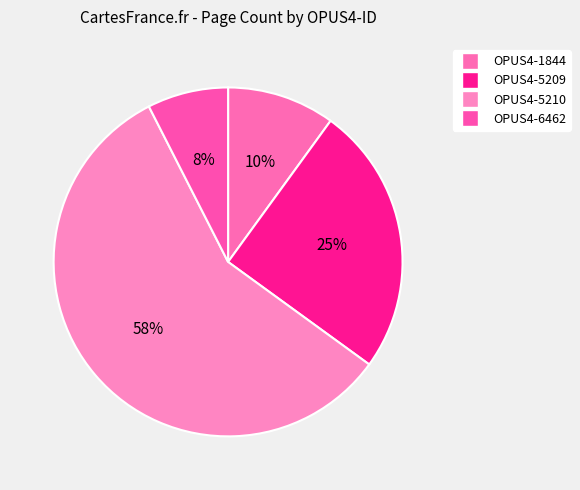

Rank the categories by value from highest to lowest.

OPUS4-5210, OPUS4-5209, OPUS4-1844, OPUS4-6462